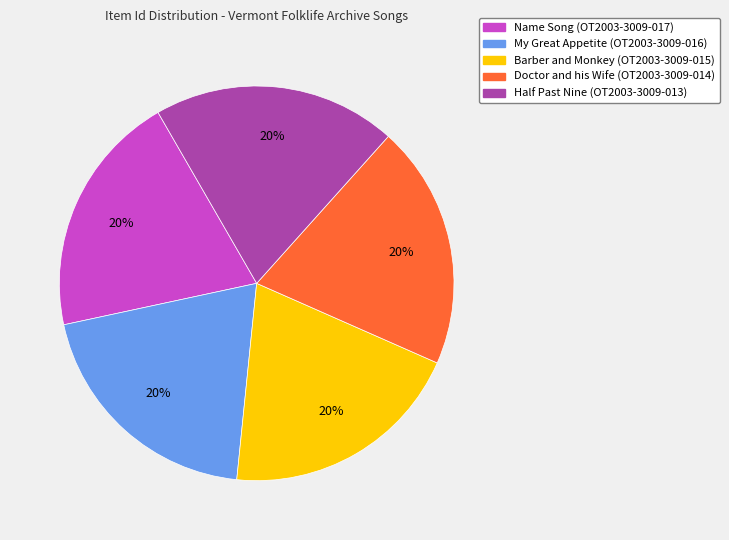

Count the number of slices in the pie.

5